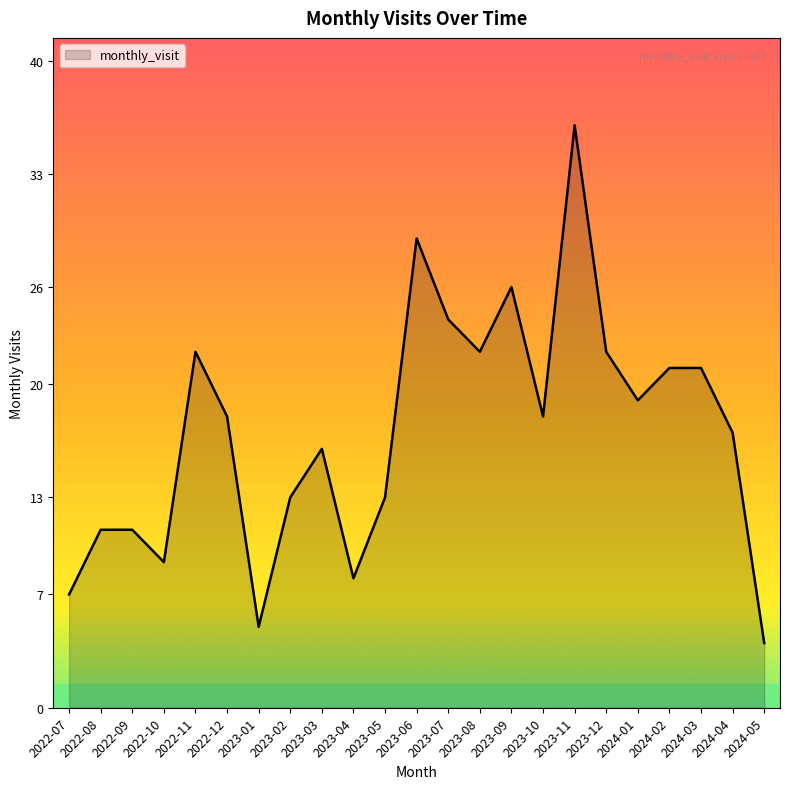

What is the change in value from 2022-12 to 2023-04?

-10